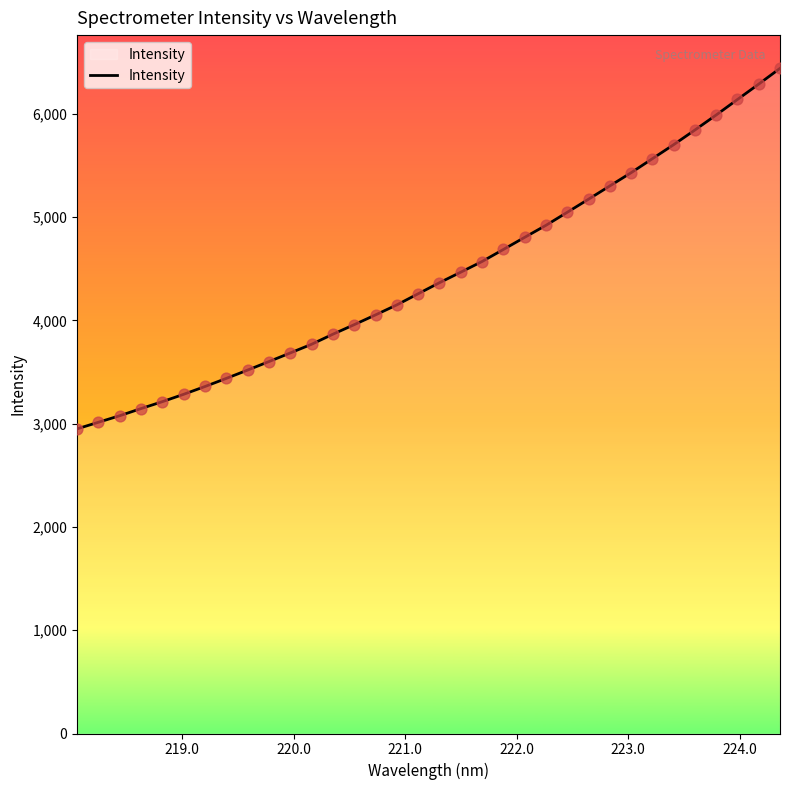

What is the maximum value shown in the chart?

6439.1